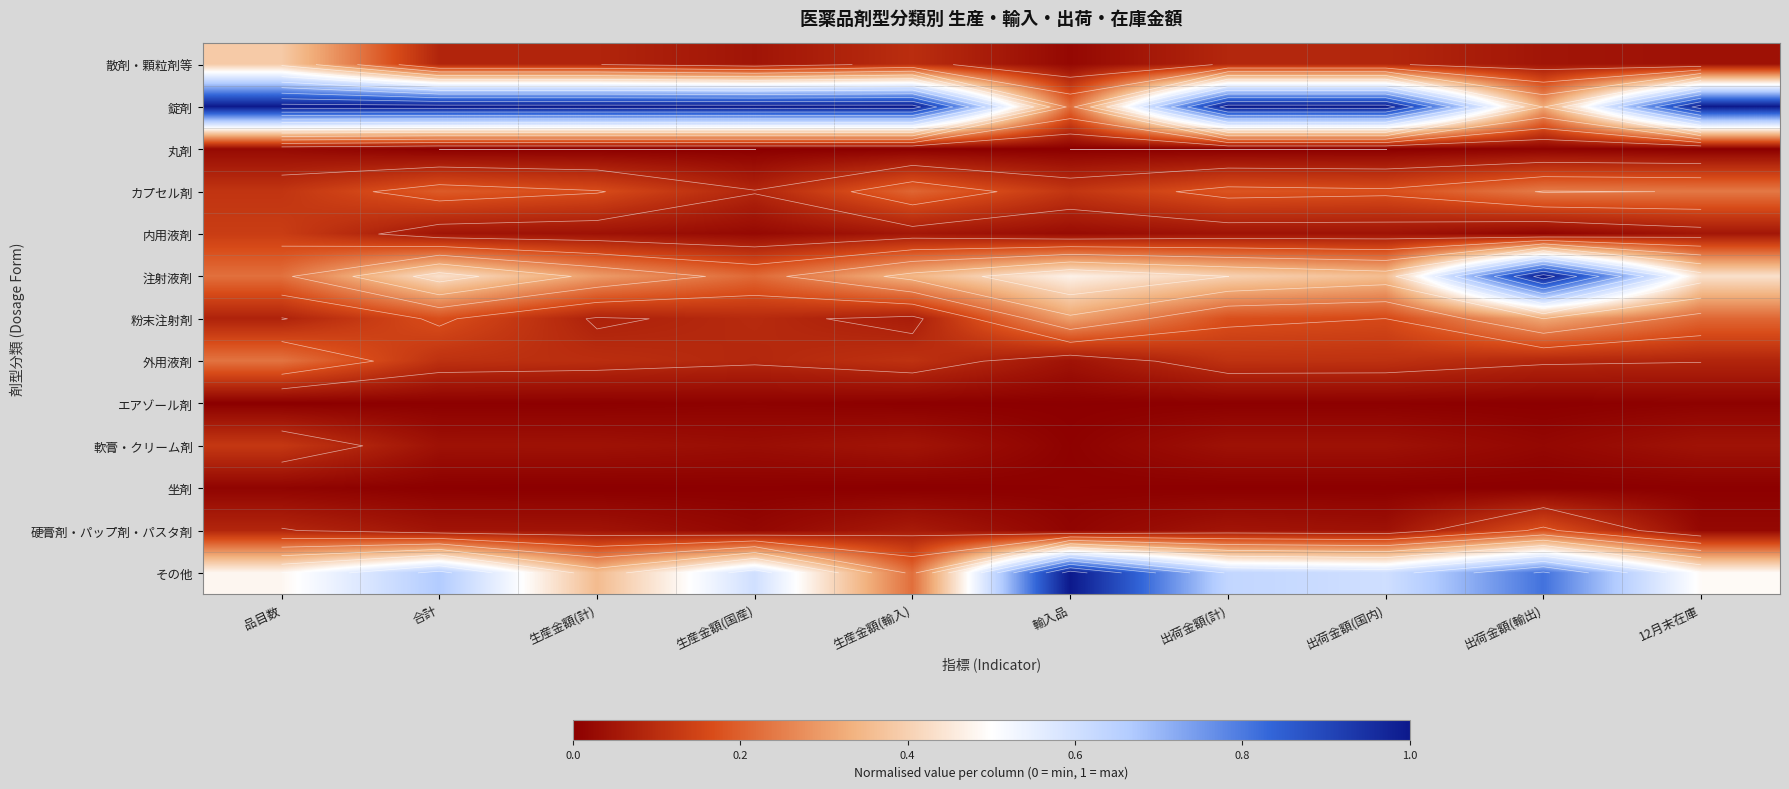

Where is 注射液剤 nearest to the value 0?

生産金額(国産)